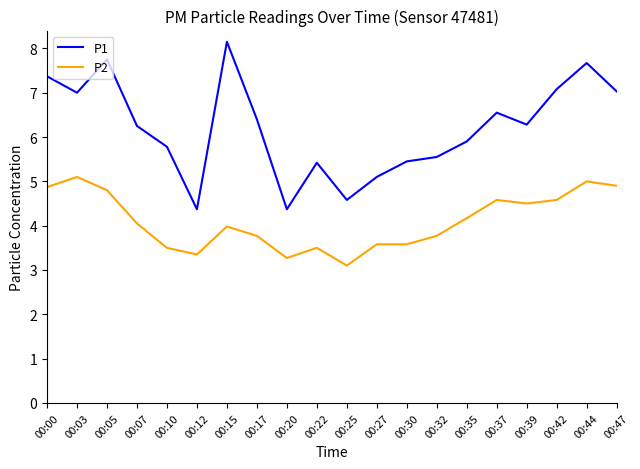

Count the number of data series in this chart.

2